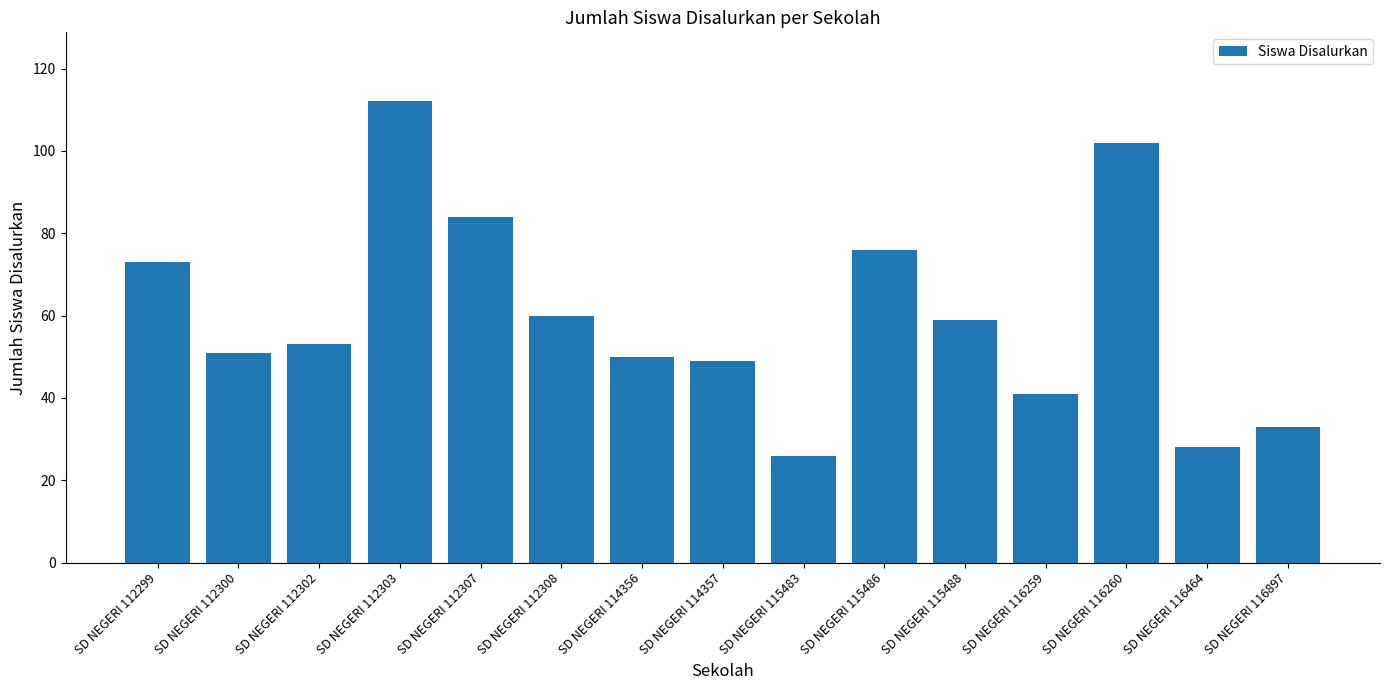

What is the minimum value shown in the chart?

26